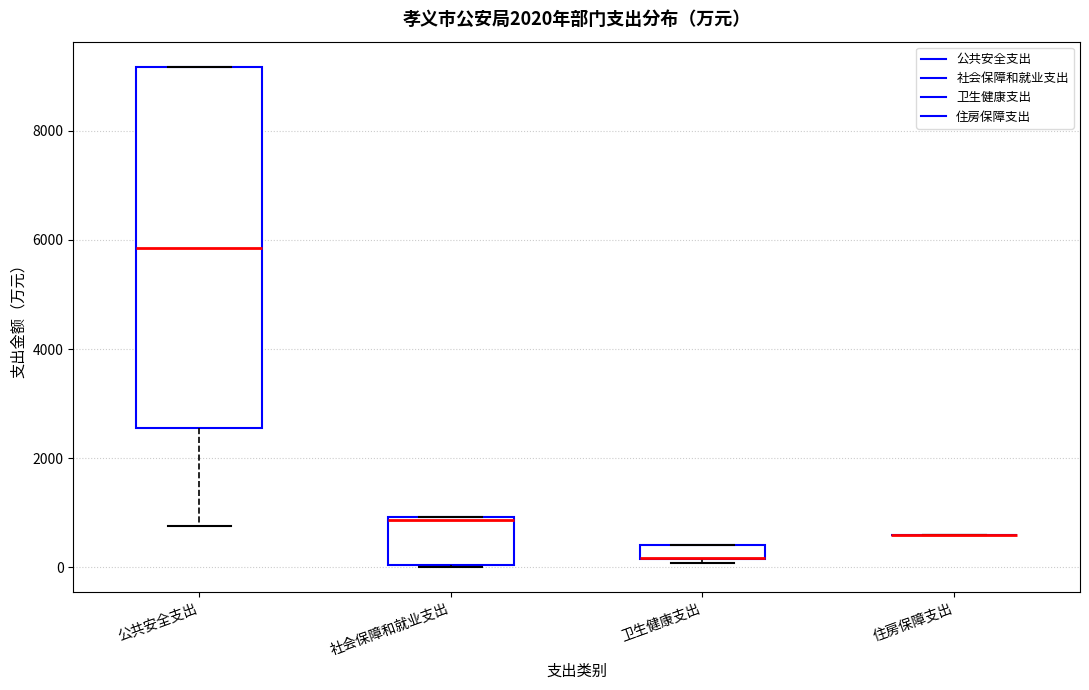

Comparing the boxes themselves (not the whiskers), which one is the tallest?

公共安全支出